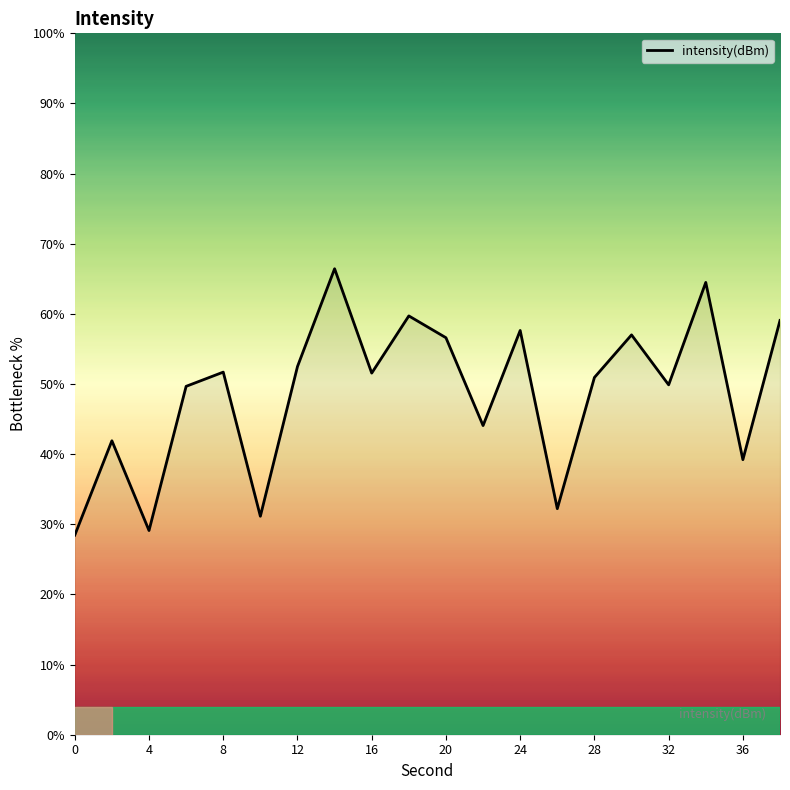

What is the maximum value shown in the chart?

66.4